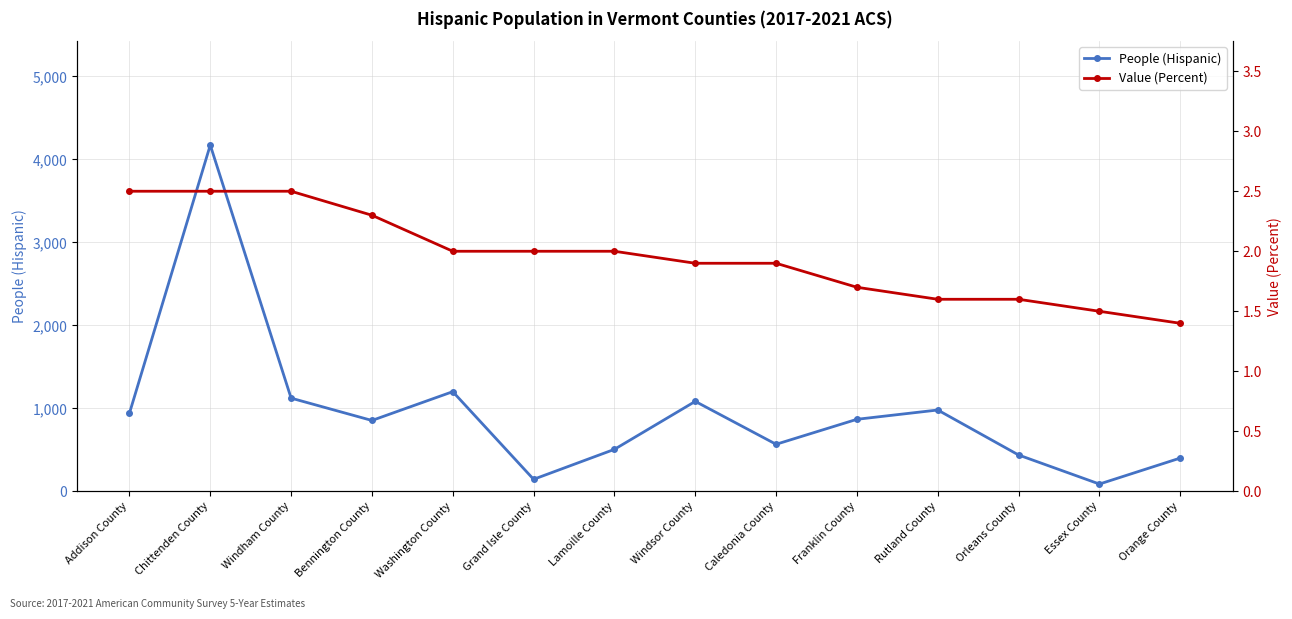

Which category has the highest value across all series?

Chittenden County